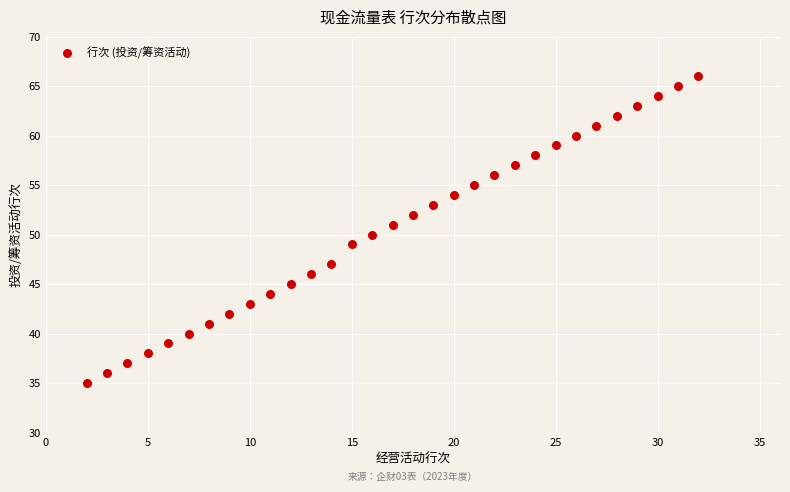

What is the range of X values (max minus min)?

30